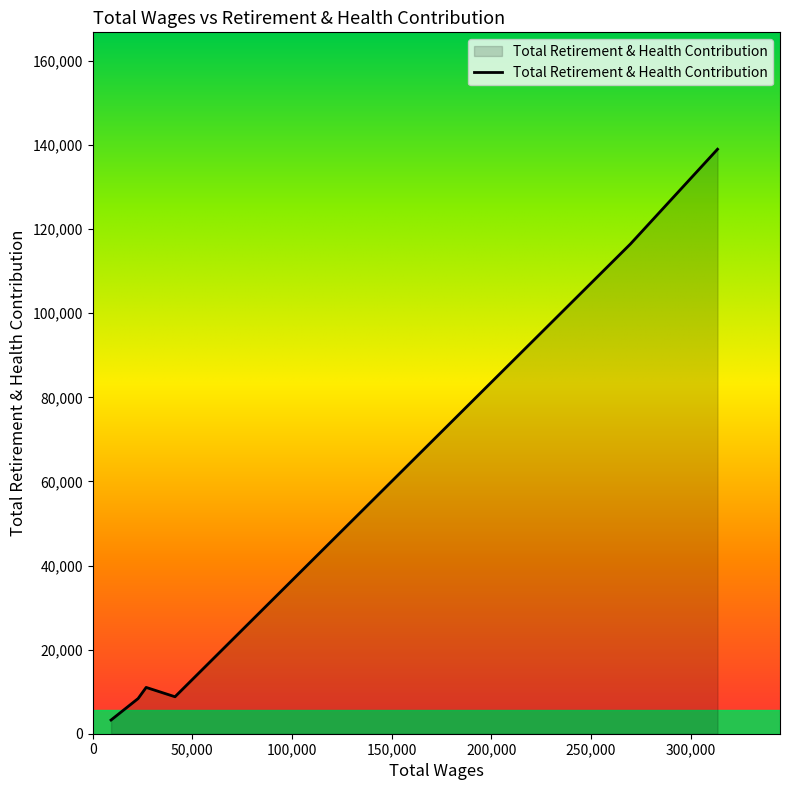

Does the chart have visible grid lines?

No